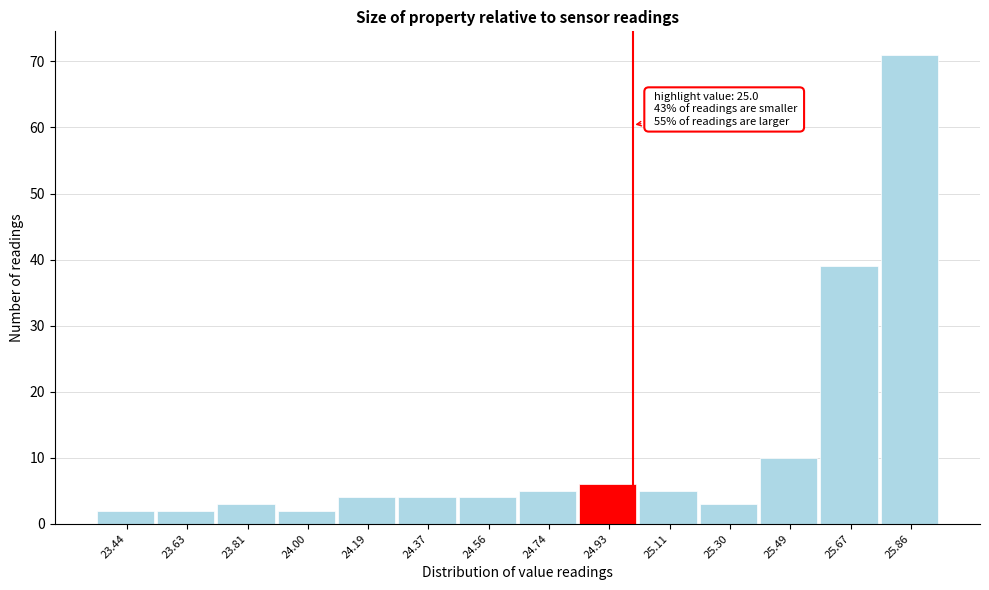

Over which range of the x-axis is the bar tallest?

25.76 to 25.96